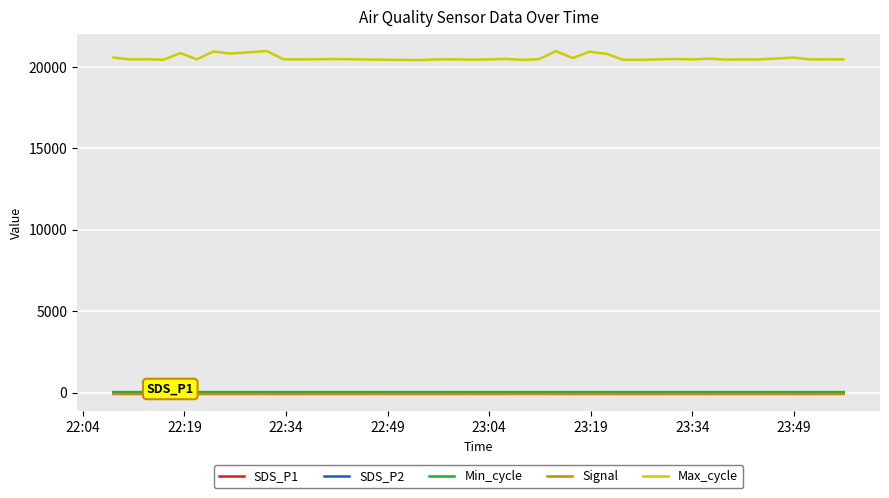

True or false: Signal and Max_cycle cross at least once.

False